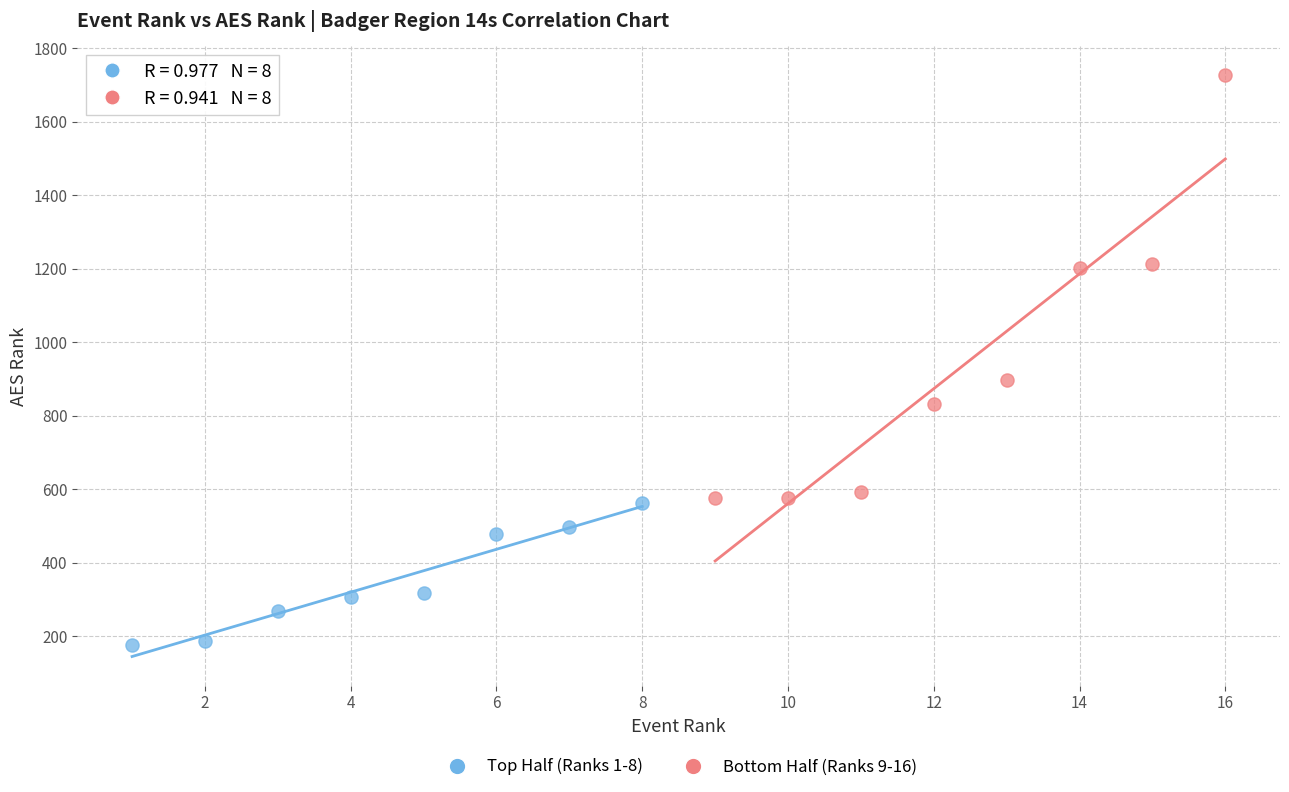

Which series has the largest Y range (max minus min)?

Bottom Half (Ranks 9-16)